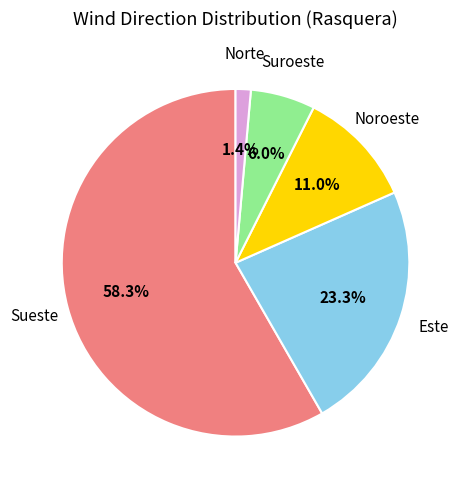

Between Suroeste and Norte, which is larger?

Suroeste